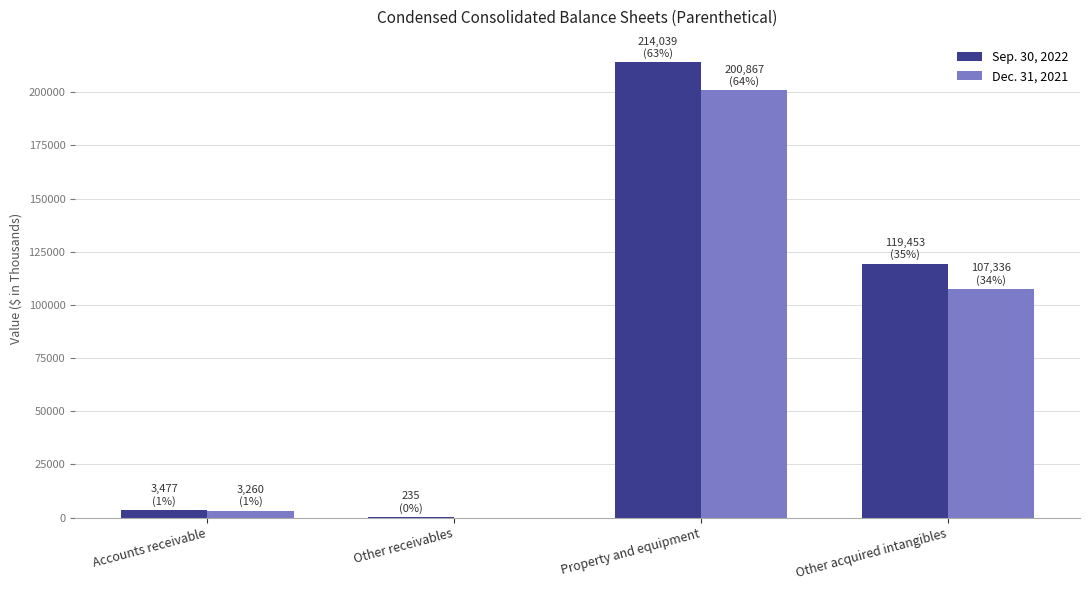

The Dec. 31, 2021 series shows 39197 at Other acquired intangibles. True or false?

False